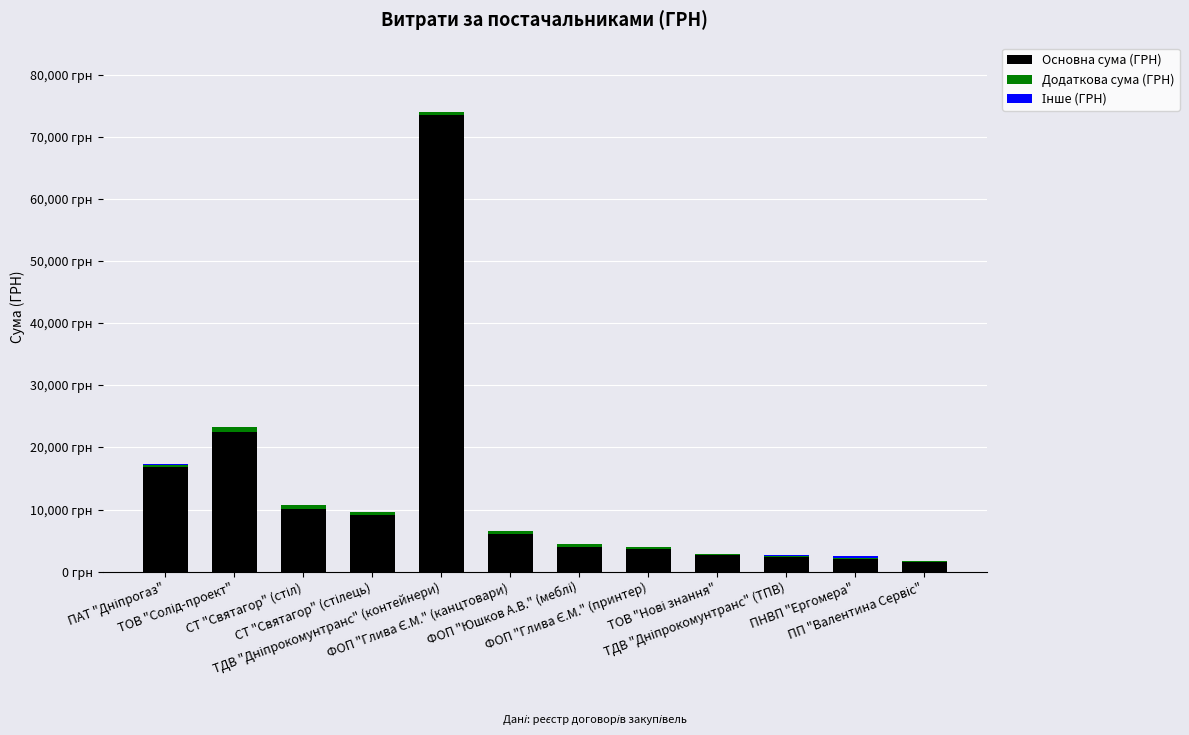

Does the chart contain stacked bars?

Yes